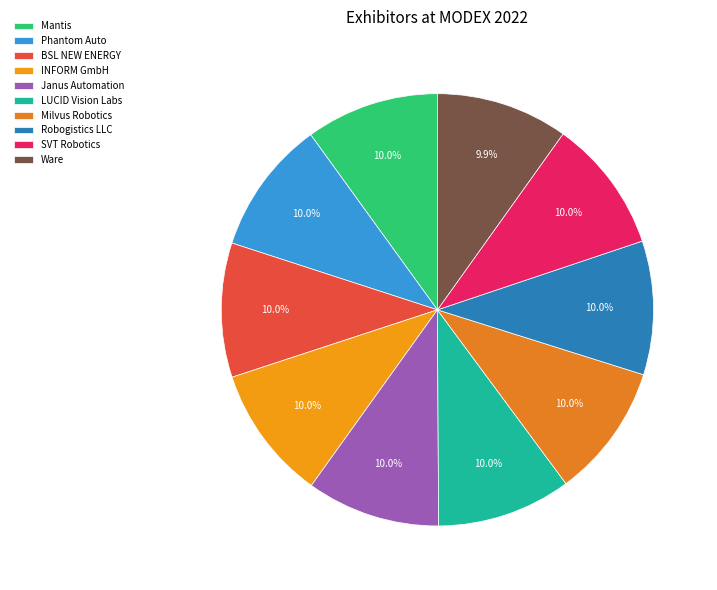

To the nearest percent, what portion does Milvus Robotics represent?

10%